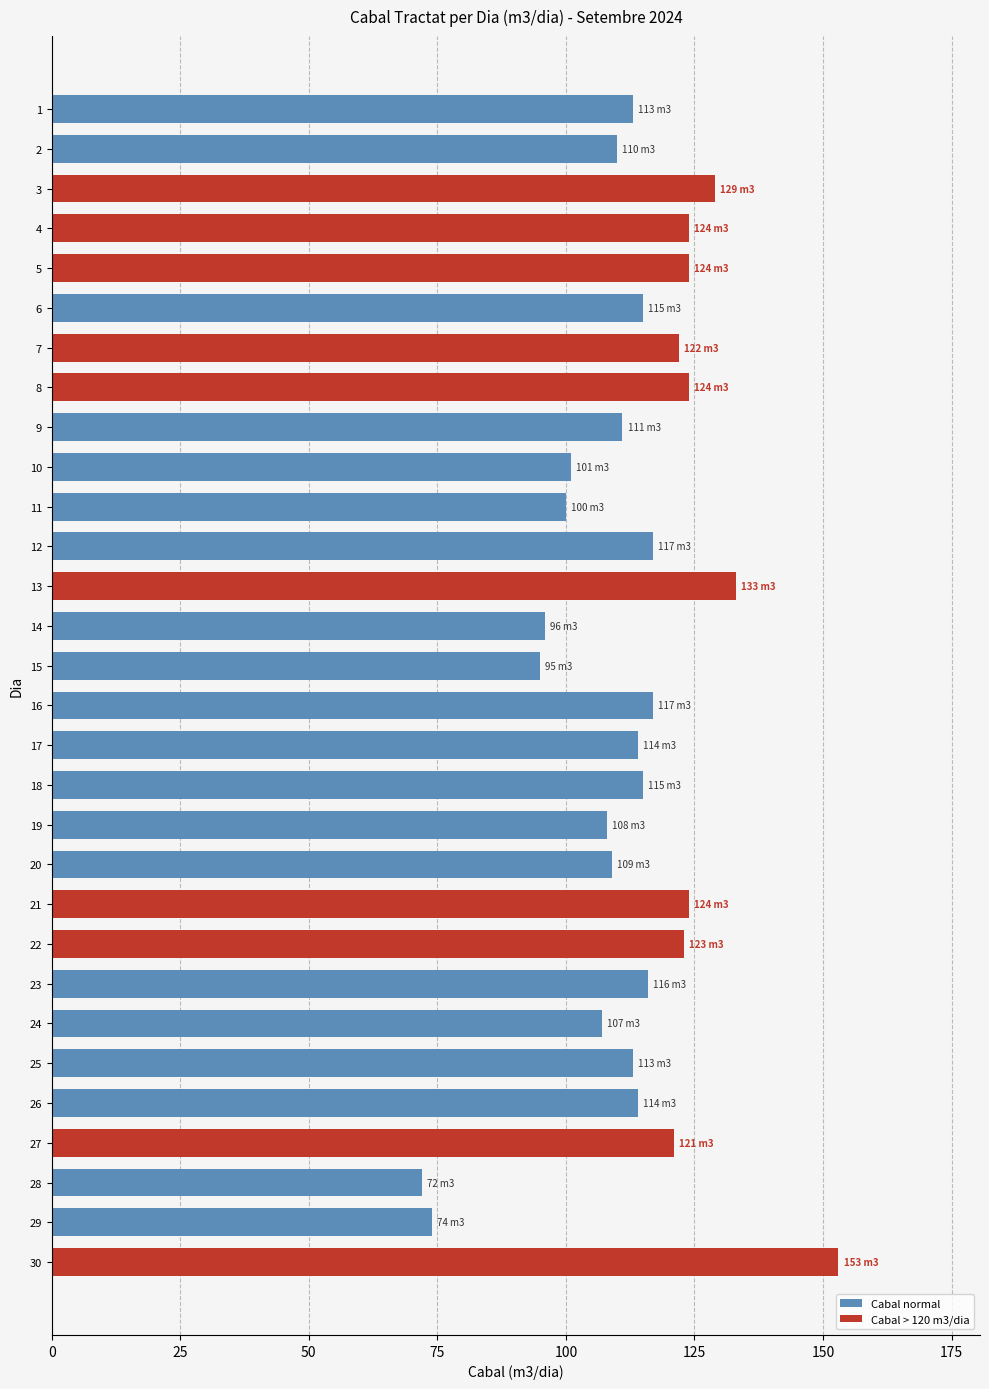

Between 14 and 25, which is larger?

25